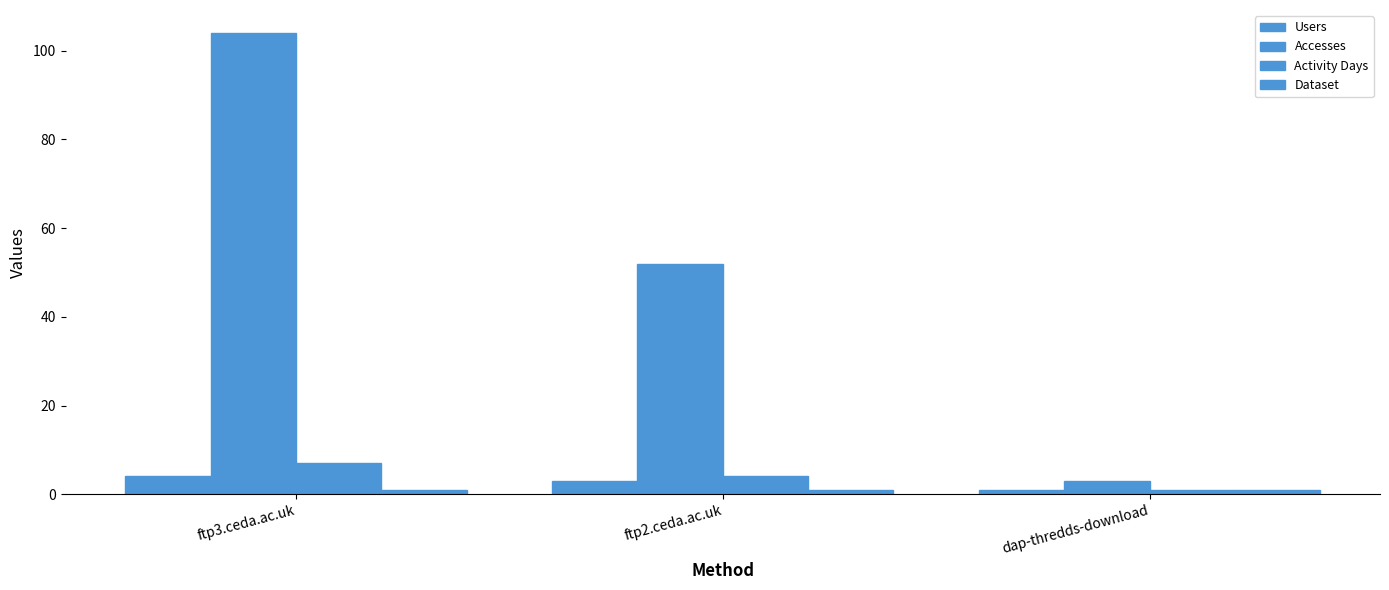

Which category has the highest value in the Activity Days series?

ftp3.ceda.ac.uk